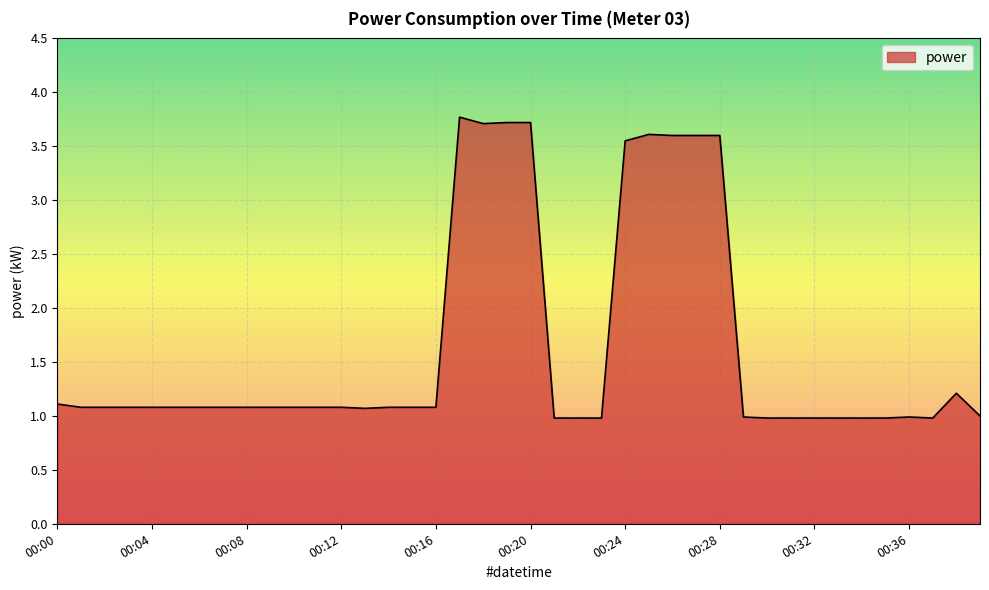

What is the greatest value displayed?

3.8